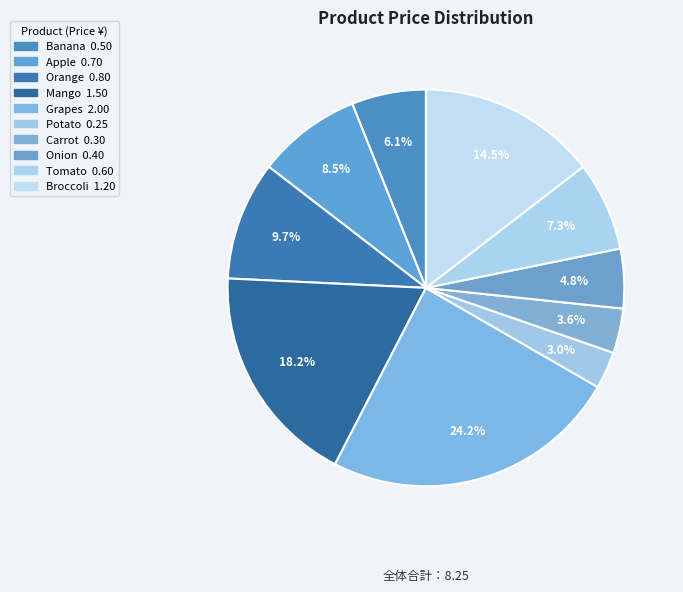

Is there any slice that represents more than half of the pie?

No